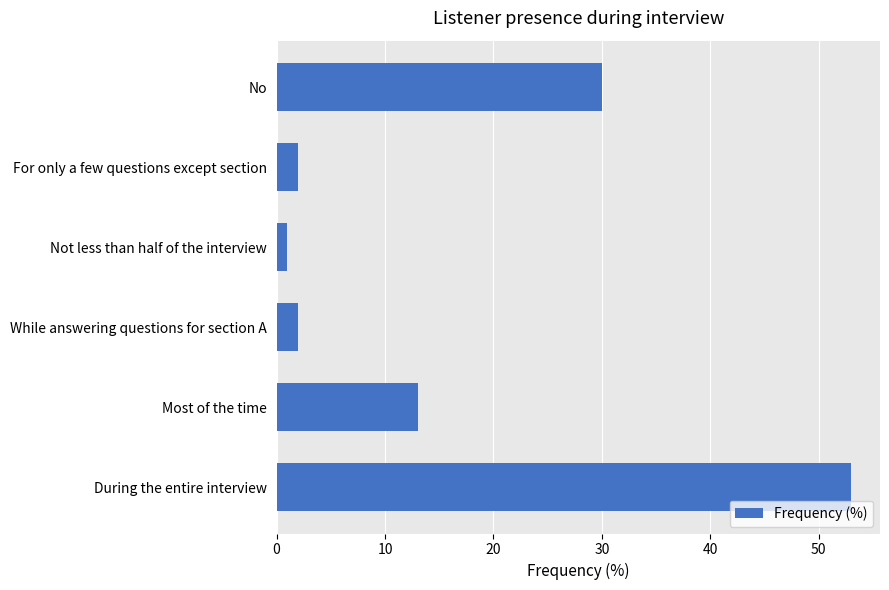

What is the change in value from During the entire interview to Most of the time?

-40